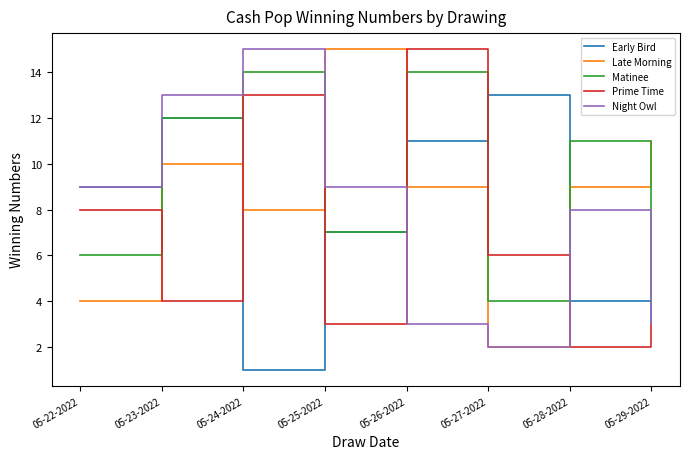

How many lines are shown in the chart?

5